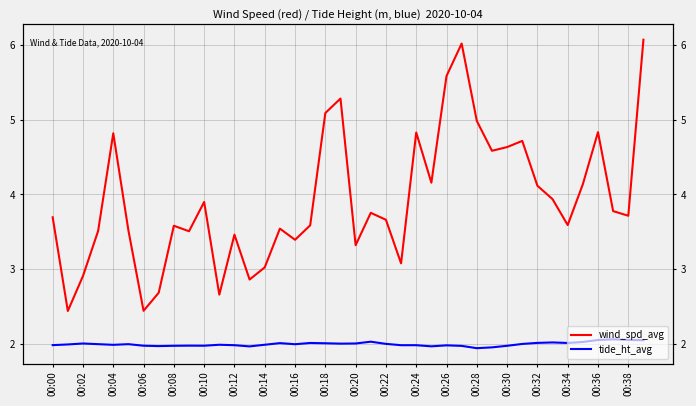

Does the chart display data point markers on the line(s)?

No